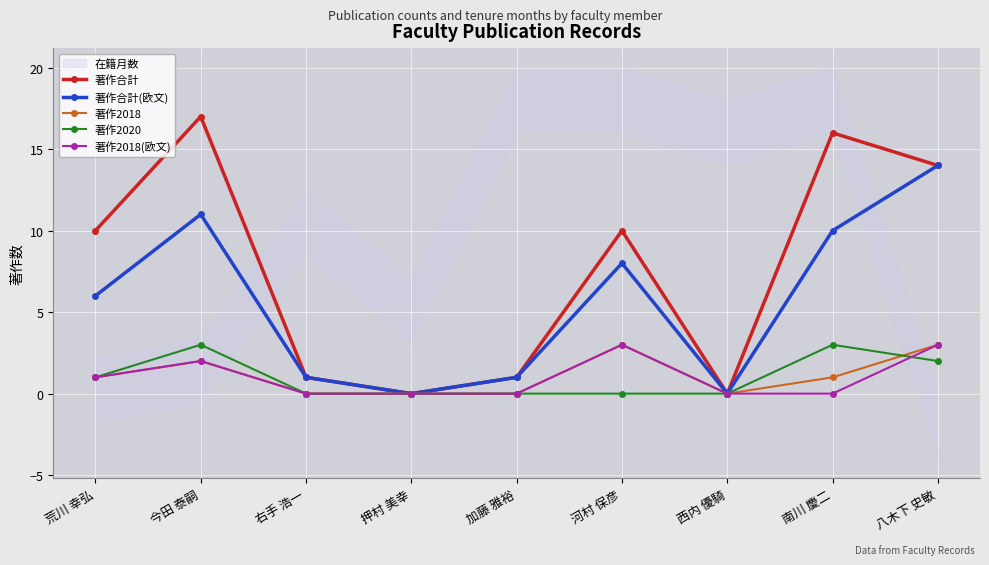

What is the difference between the maximum and minimum values in the 著作合計(欧文) series?

14